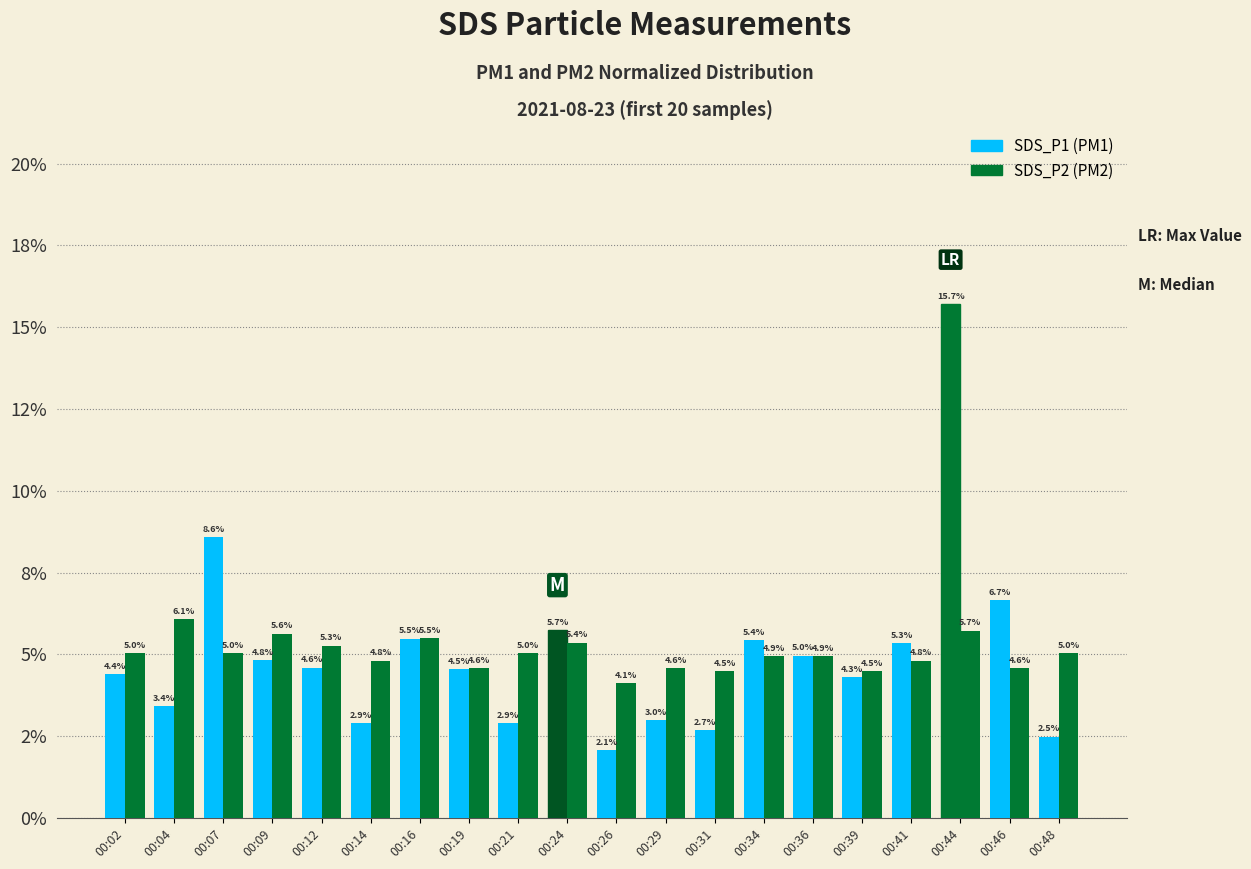

Does the chart contain stacked bars?

No